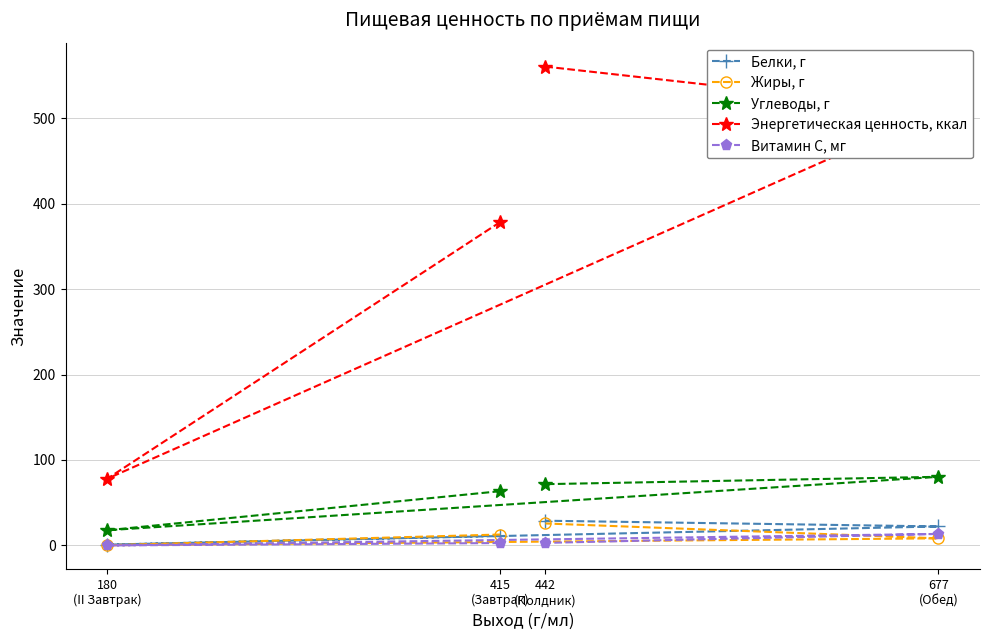

What is the lowest value of the Энергетическая ценность, ккал series?

78.0